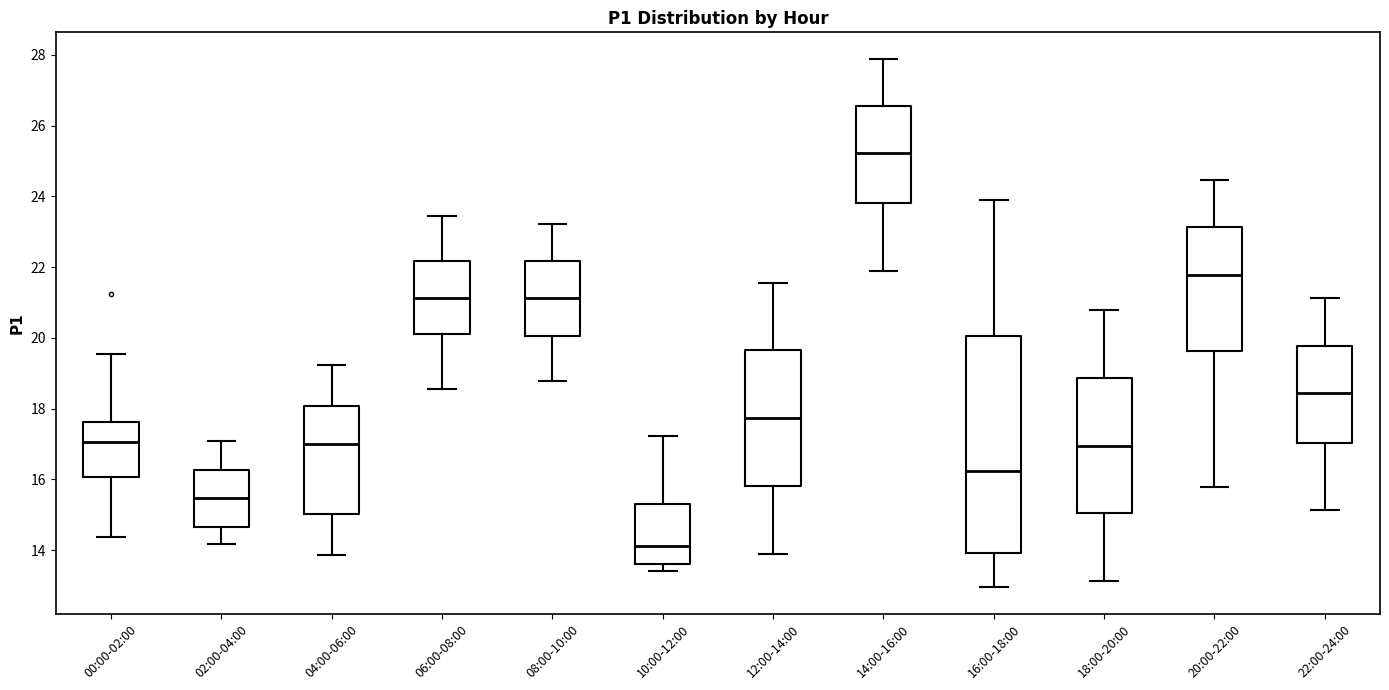

Which box has the highest median line?

14:00-16:00